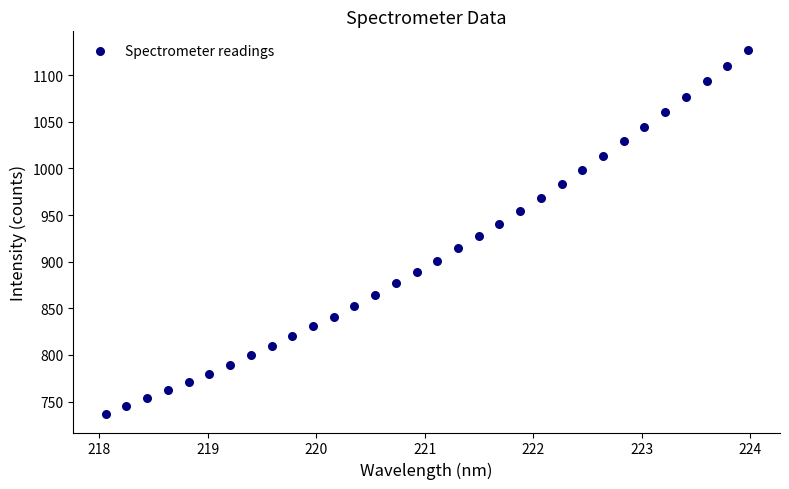

What is the range of Y values (max minus min)?

391.1